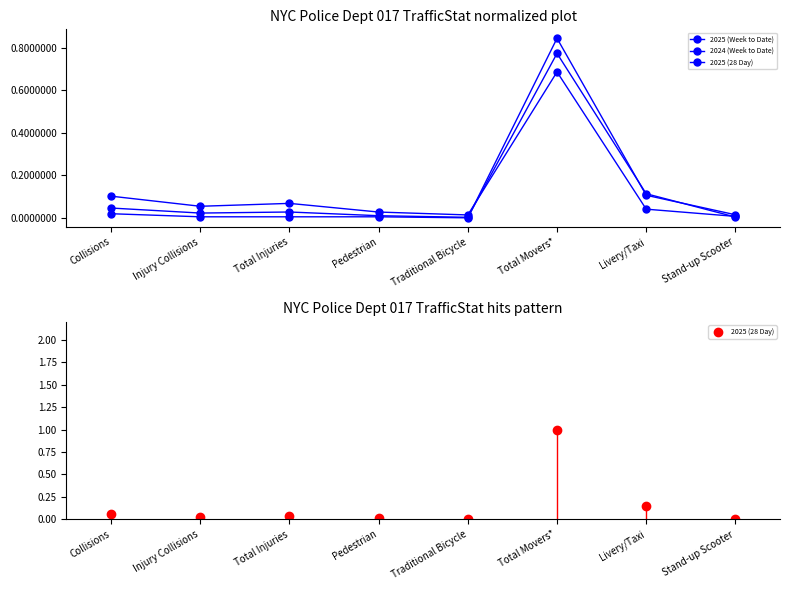

At which category does 2025 (28 Day) reach its first local valley?

Injury Collisions